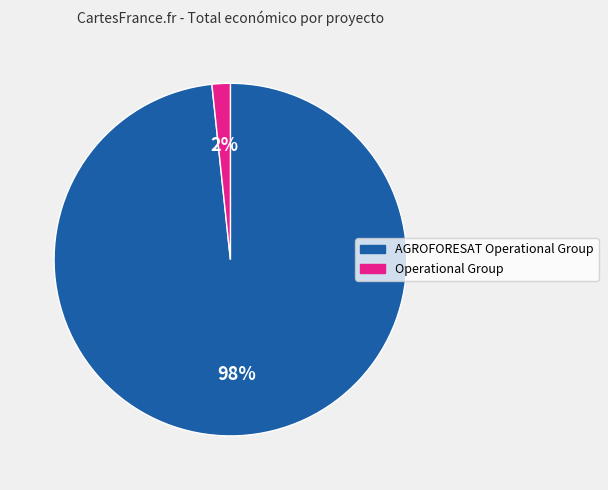

To the nearest percent, what is the average slice percentage?

50%